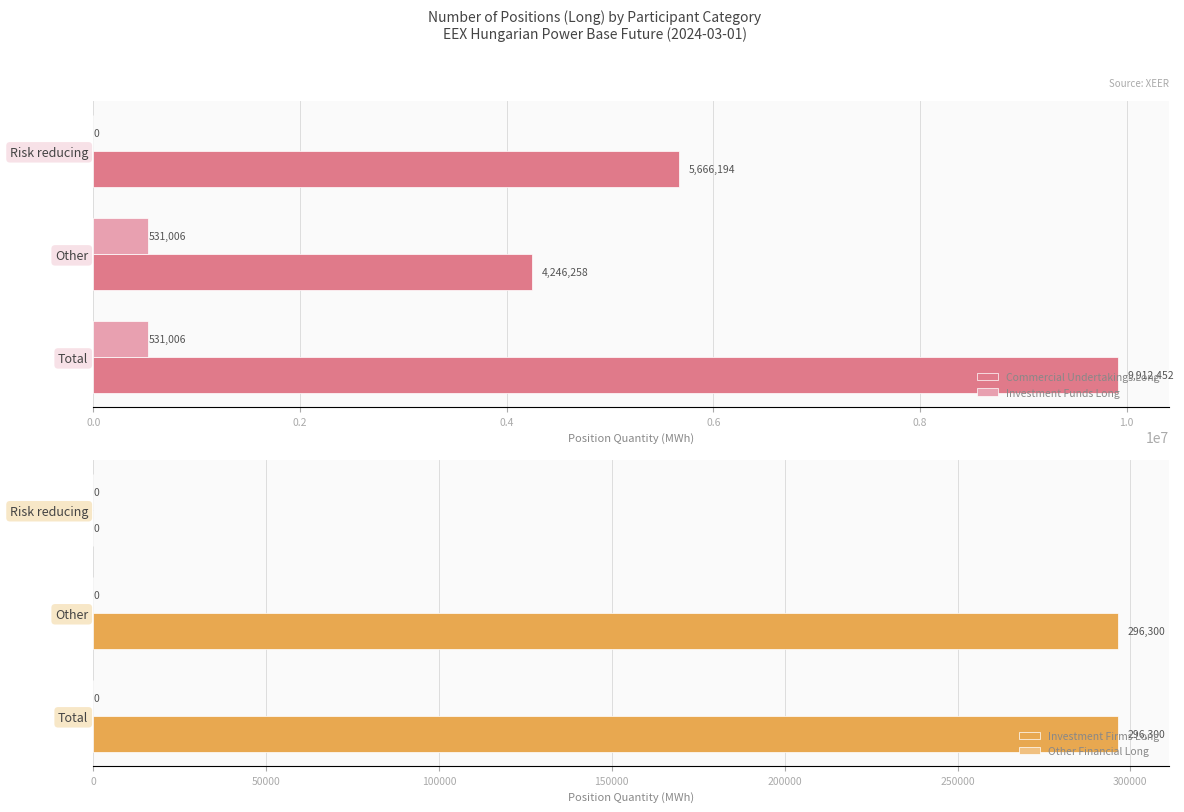

The Commercial Undertakings Long series shows 1639802 at Risk reducing. True or false?

False